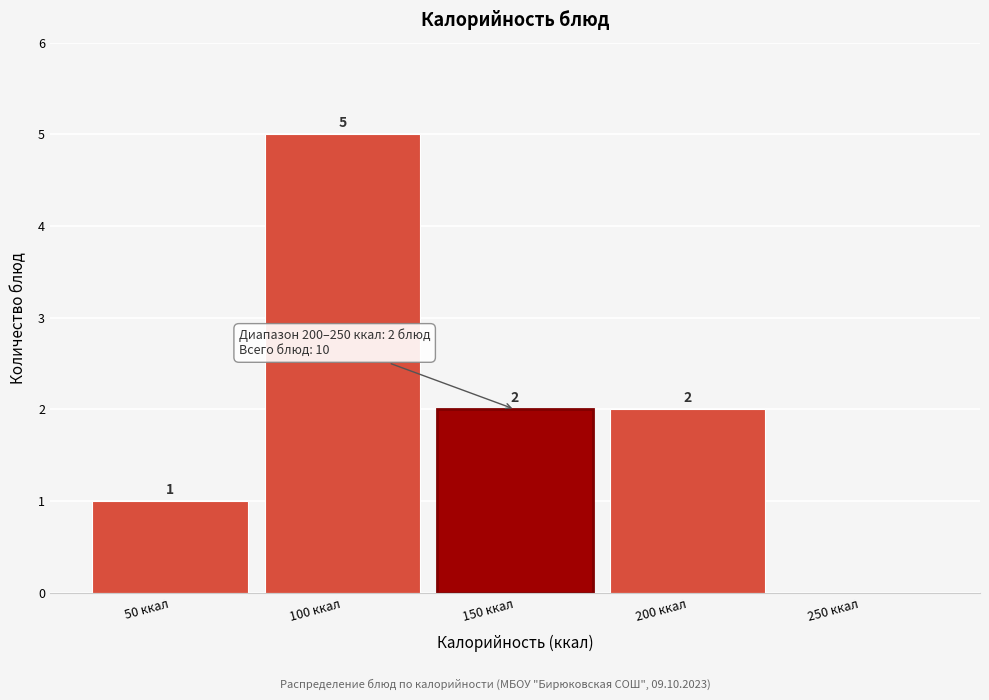

Reading left to right, extract all data points from this chart.

50 ккал=1	100 ккал=5	150 ккал=2	200 ккал=2	250 ккал=0